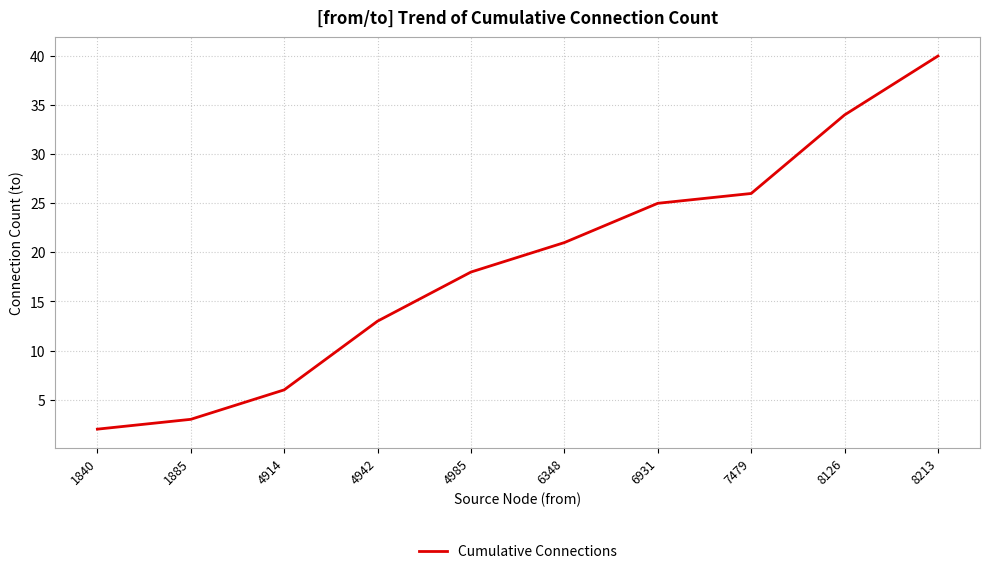

Rank the categories by value from lowest to highest.

1840, 1885, 4914, 4942, 4985, 6348, 6931, 7479, 8126, 8213